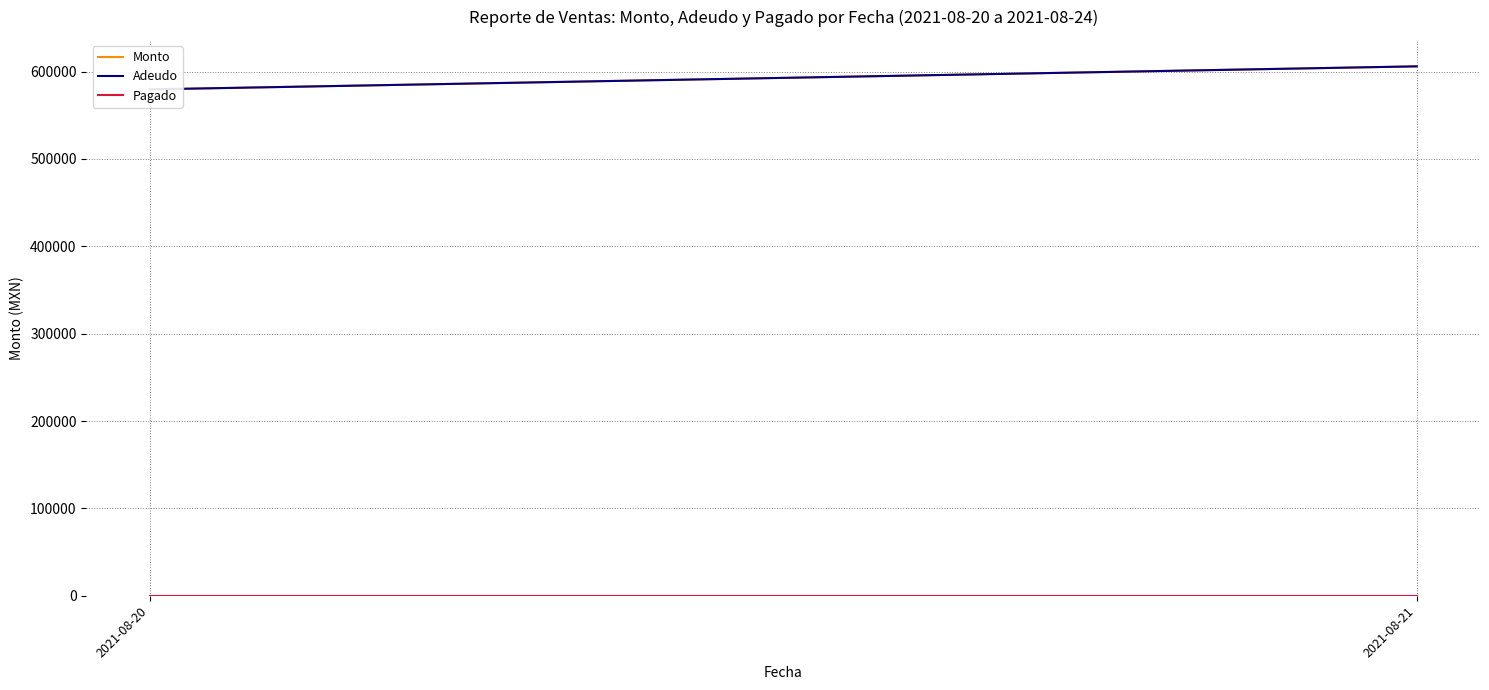

What is the minimum value for Adeudo?

579683.4